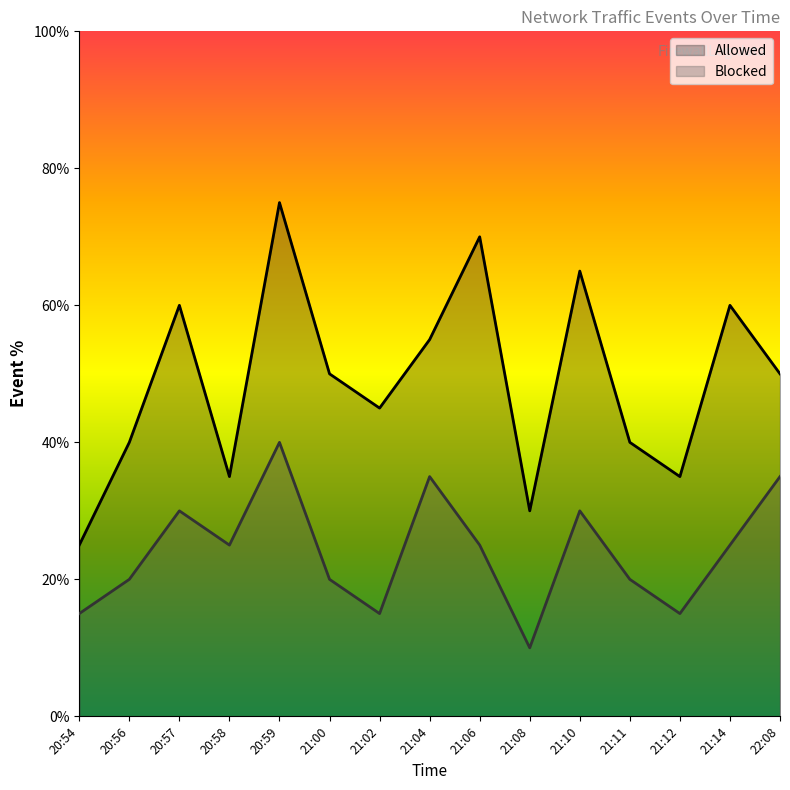

How many lines are shown in the chart?

2